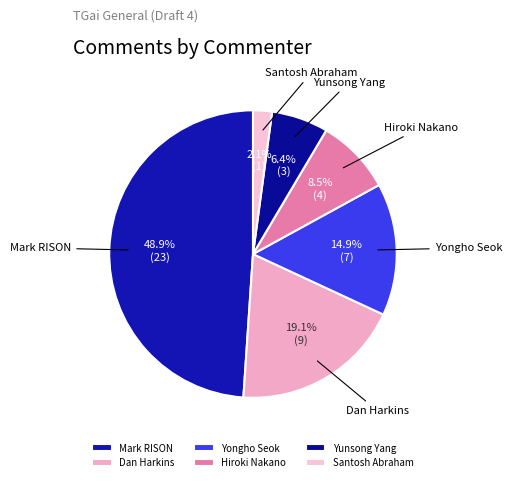

Is Mark RISON the majority of the pie?

No